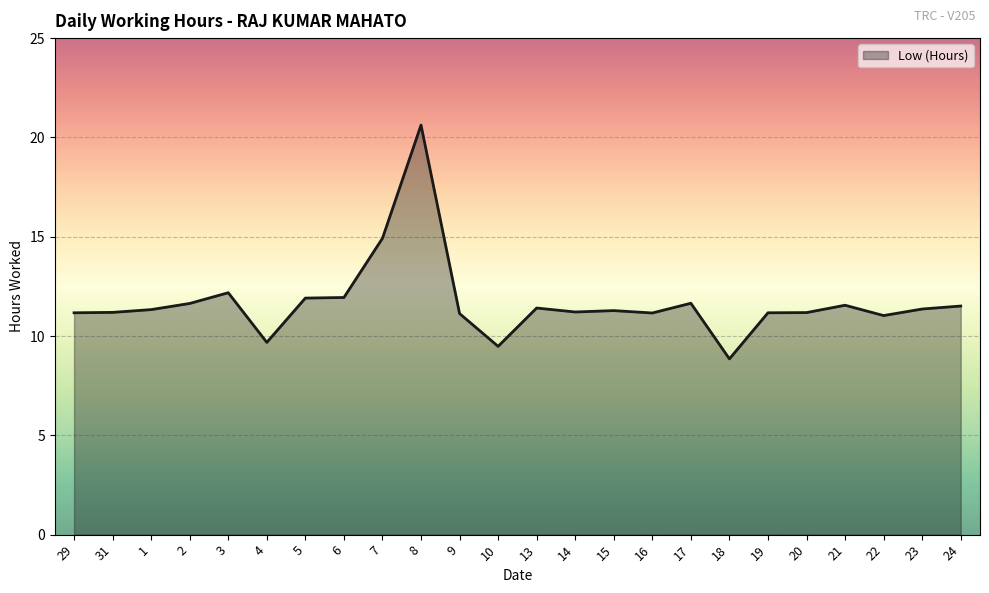

Approximately how many times larger is the value at 19 compared to 29?

1.0